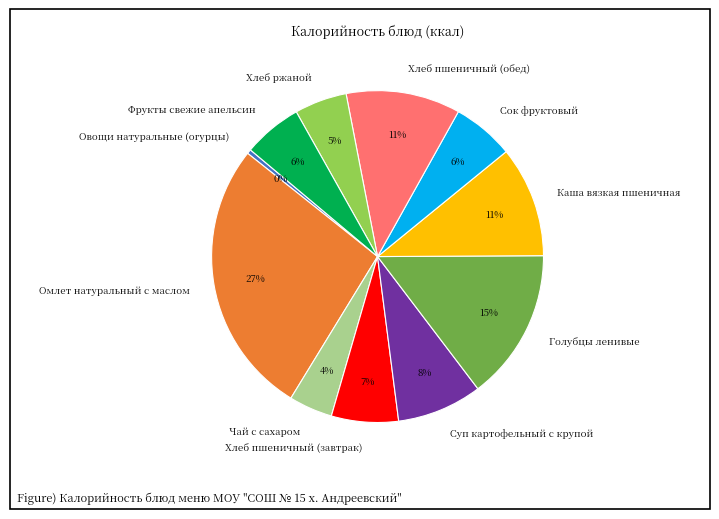

To the nearest percent, what percentage of the pie is Омлет натуральный с маслом?

27%